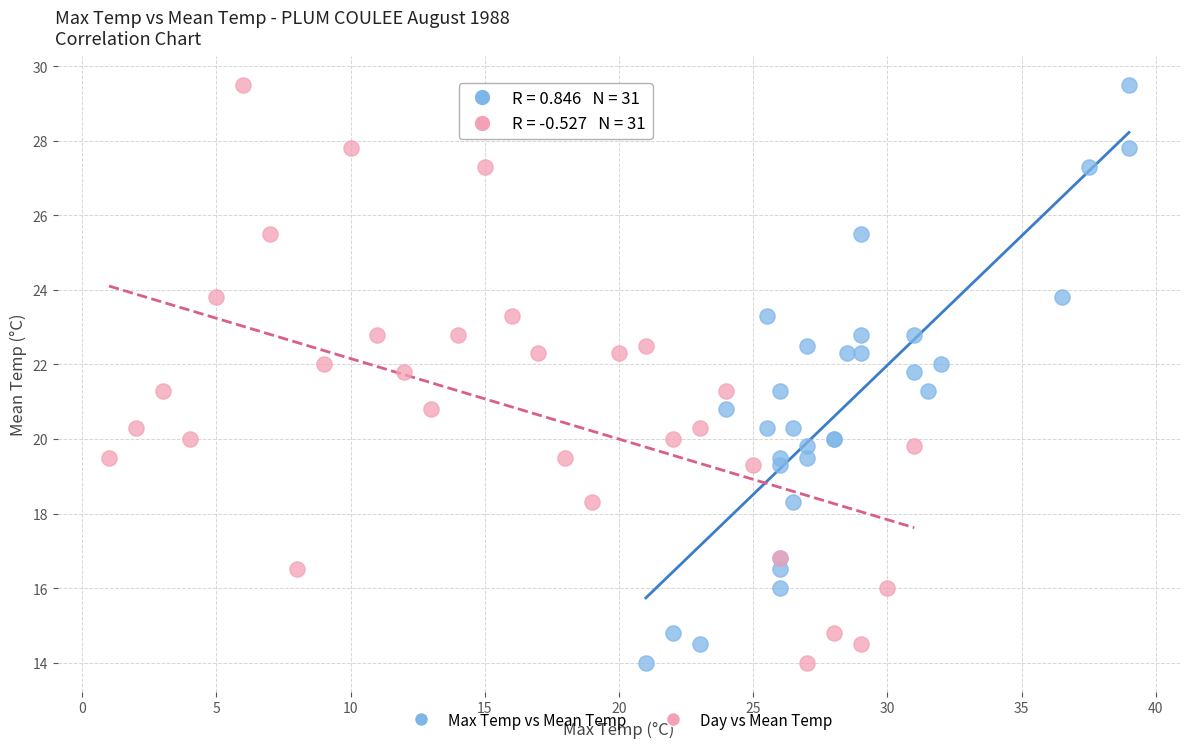

What are all the series names shown in the legend?

Max Temp vs Mean Temp, Day vs Mean Temp